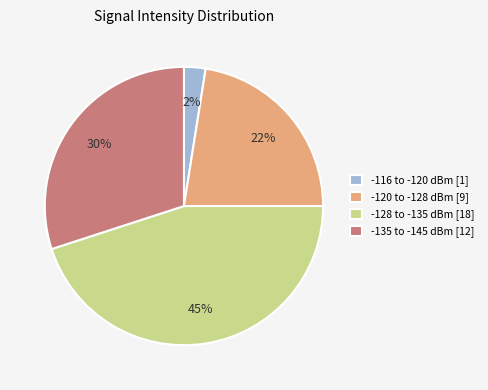

Count the number of slices in the pie.

4